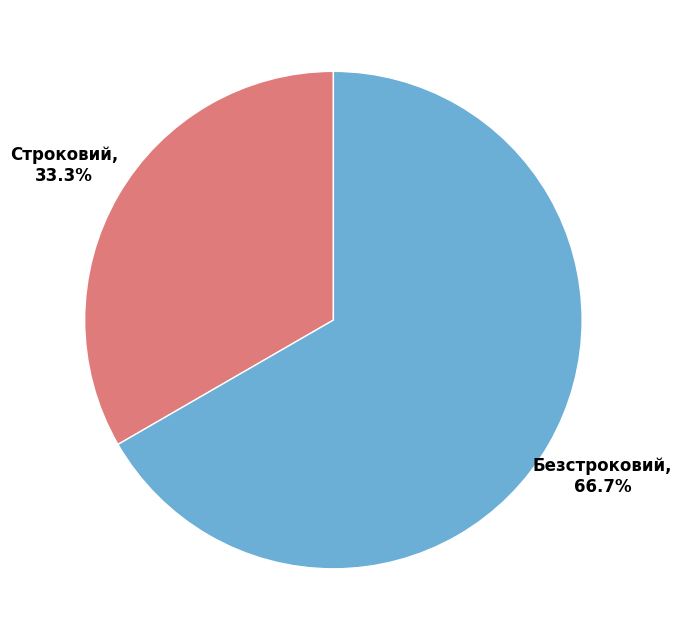

How many segments does this pie chart have?

2